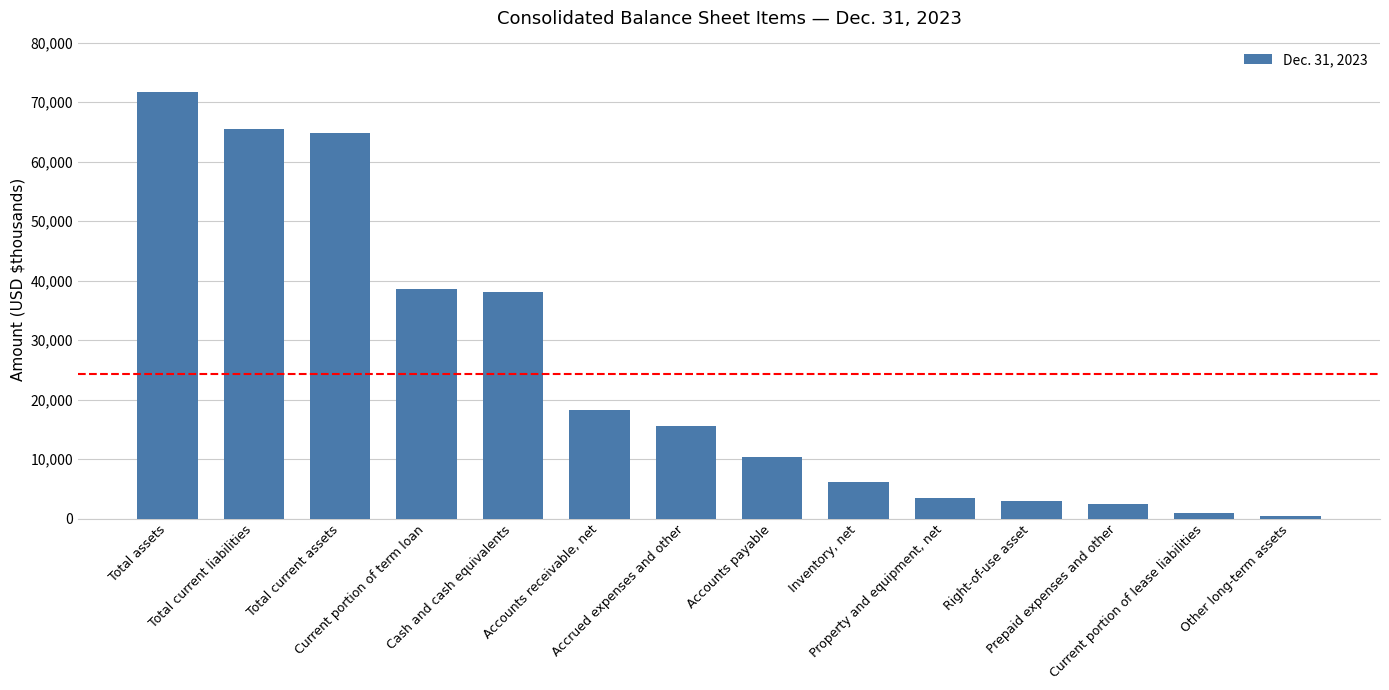

How many data points are less than 15495?

7